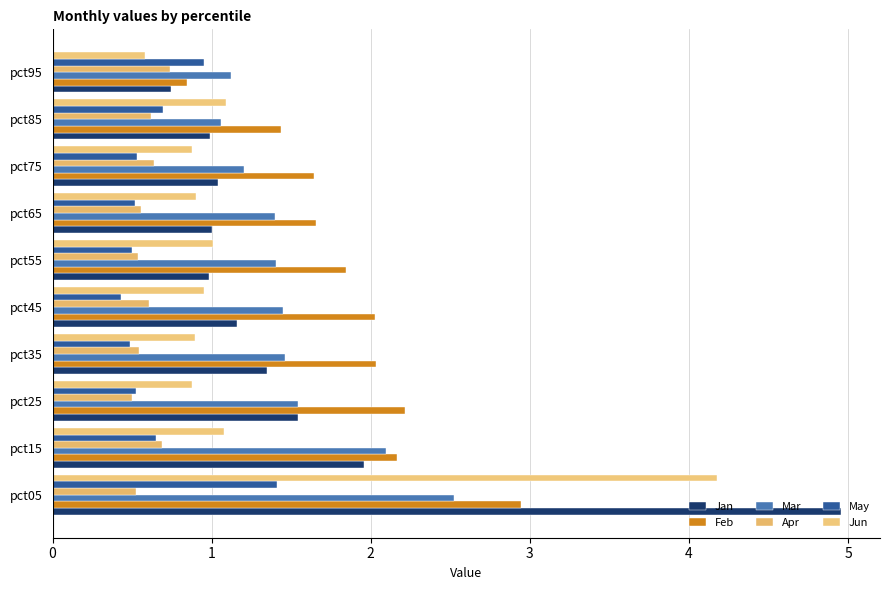

How many series are shown in this chart?

6